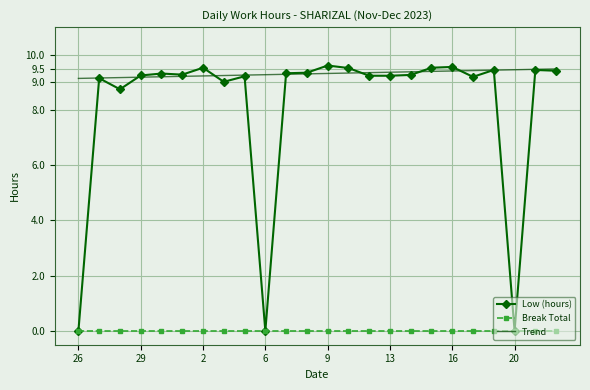

Which series has the largest total across all categories?

Trend